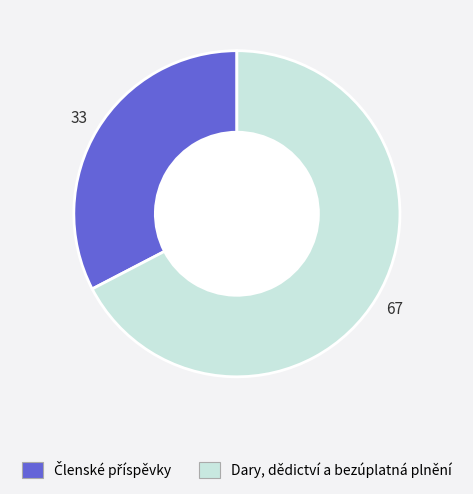

Does any single category account for the majority?

Yes